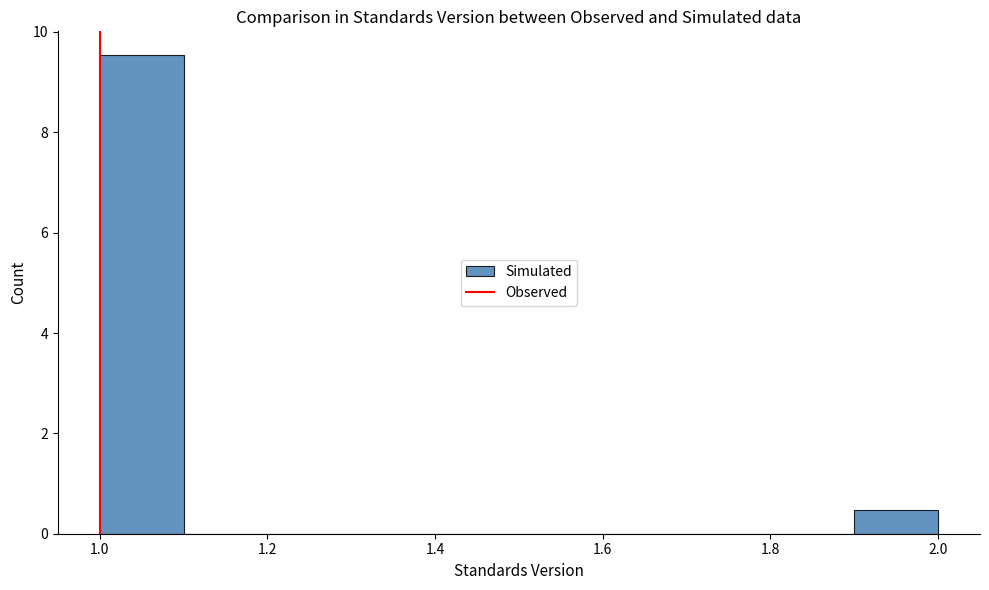

What is the height of the bar covering 1.0 to 1.1 on the x-axis? The values are not printed on the chart, so give them approximately, as read against the axis.

9.6